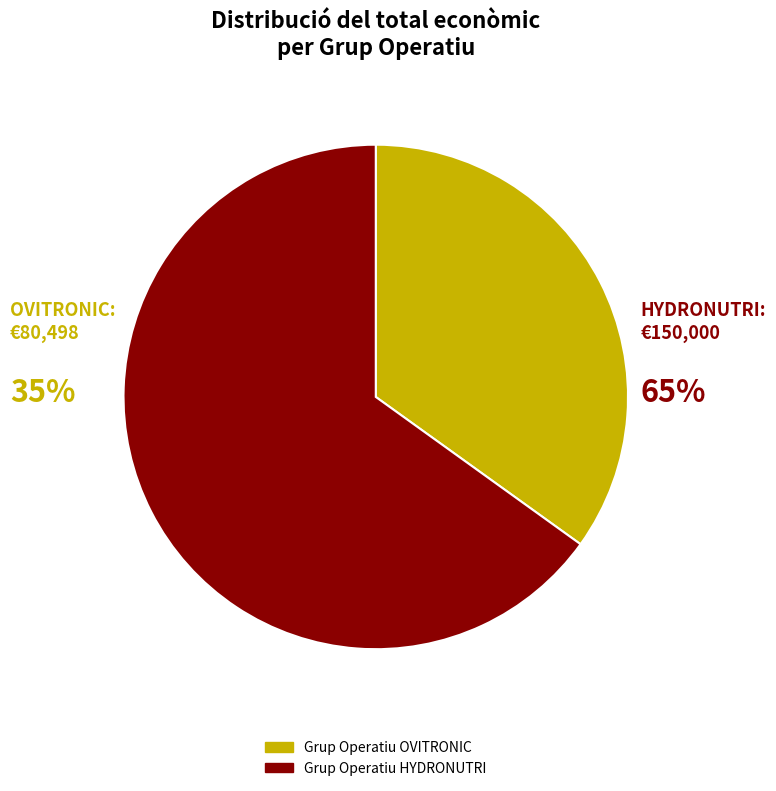

What is the largest slice in the pie chart?

Grup Operatiu HYDRONUTRI